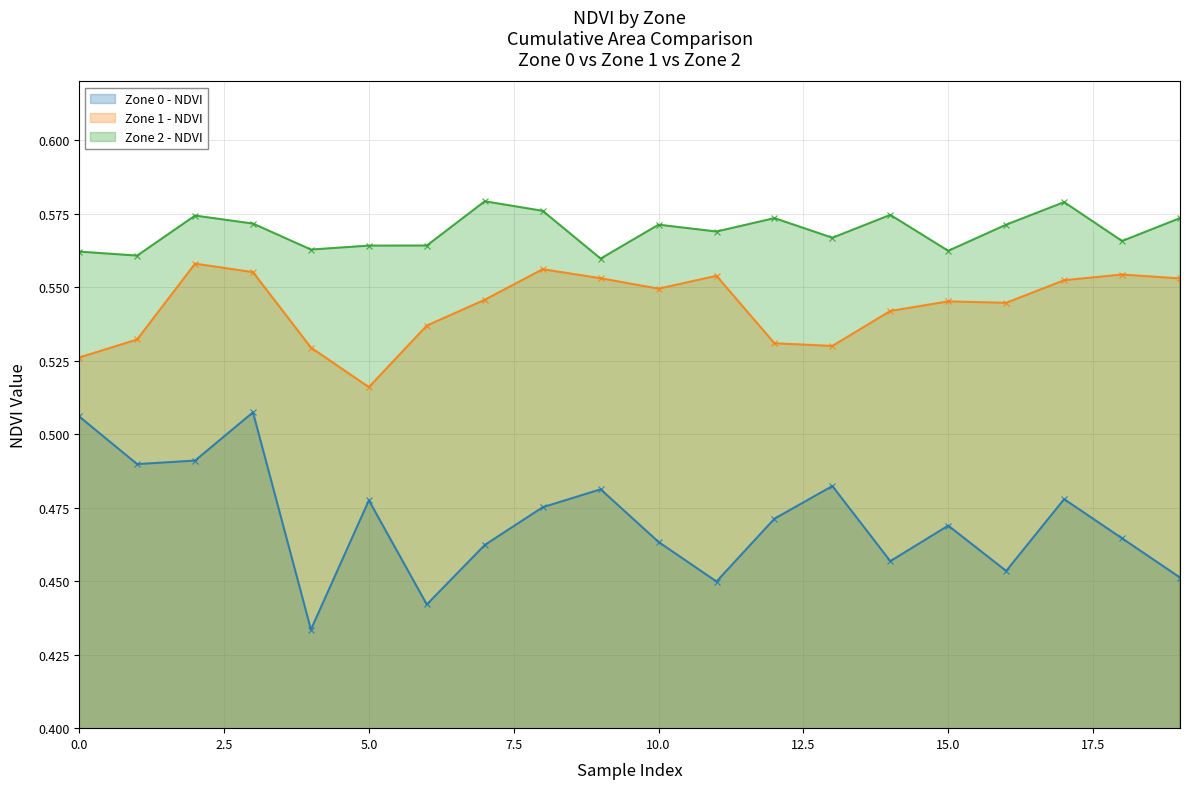

At which category is the sum across all series the highest?

3